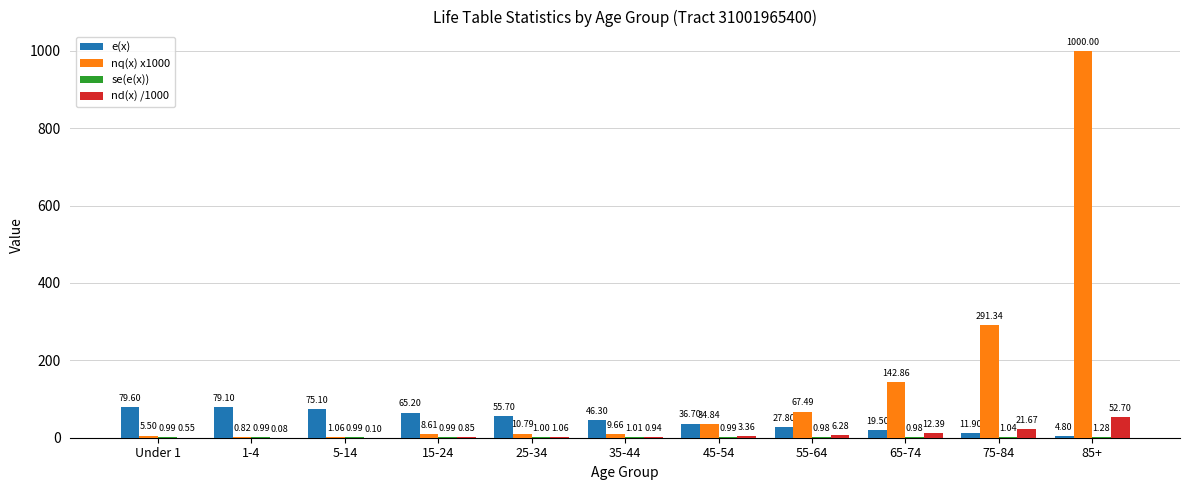

What is the spread (max minus min) of values at 55-64?

66.5